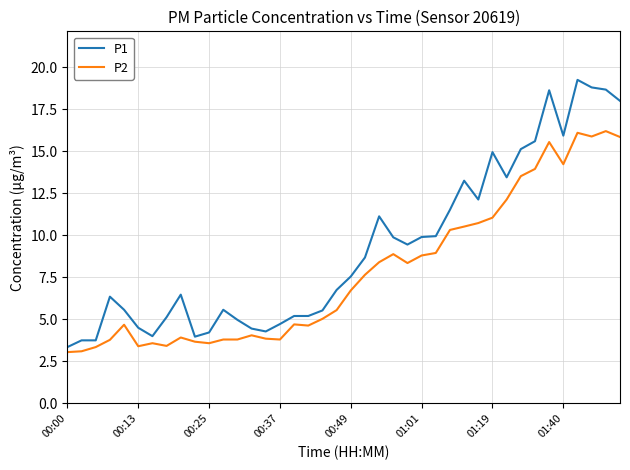

Which series has the largest total across all categories?

P1